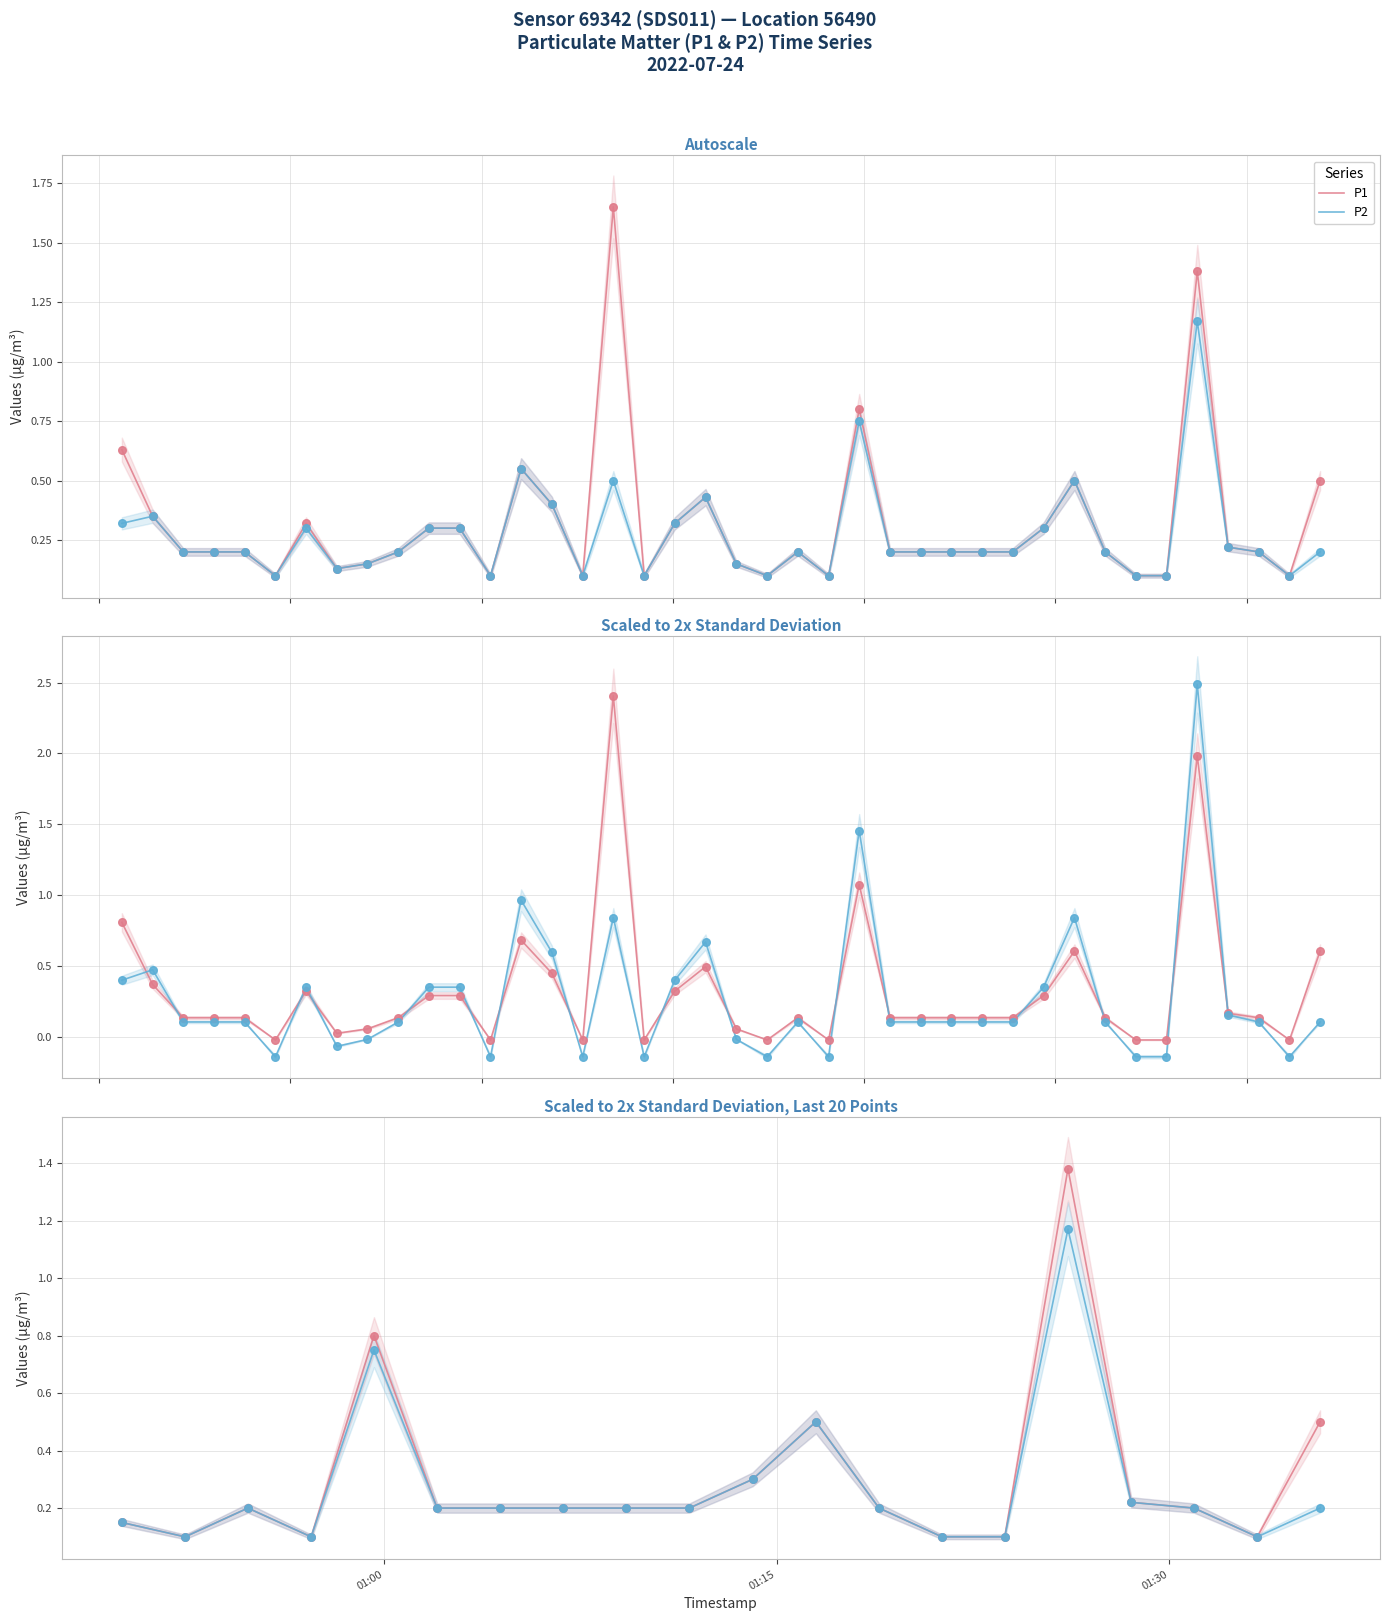

Which series contains the highest Y value?

P1